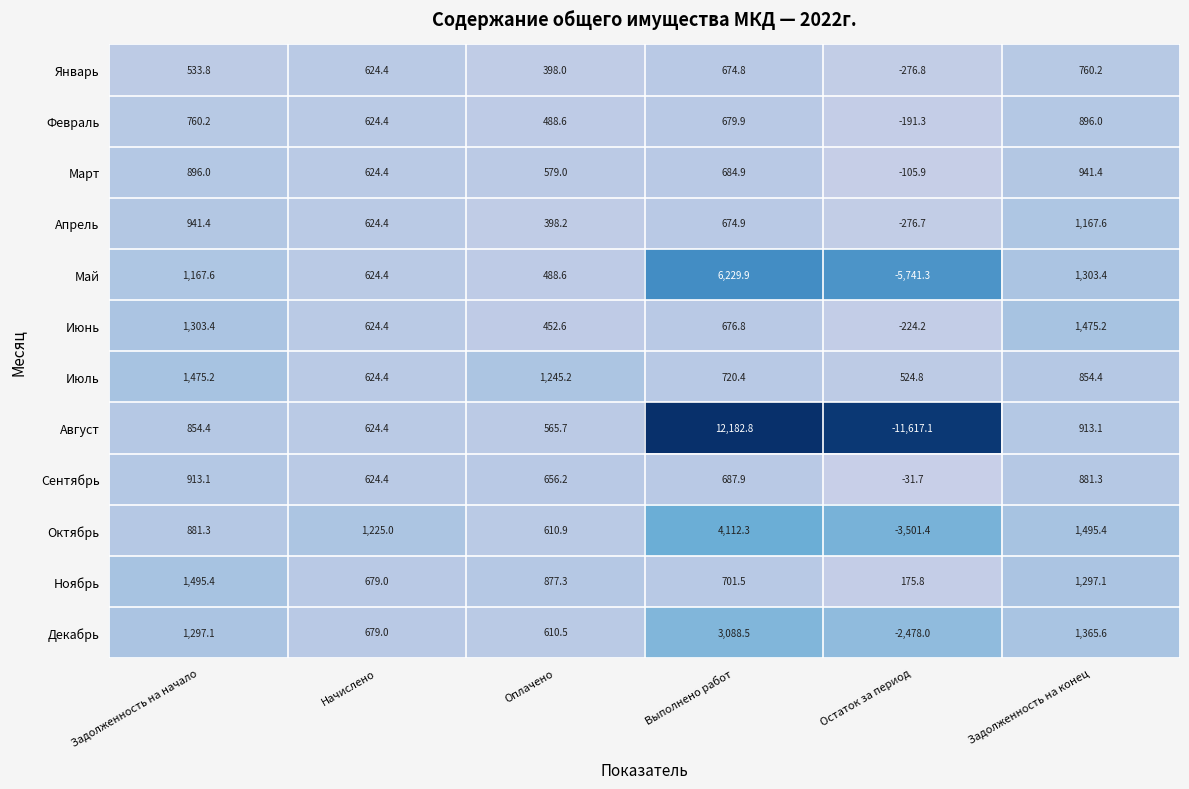

At how many categories does at least one series exceed 8866?

1